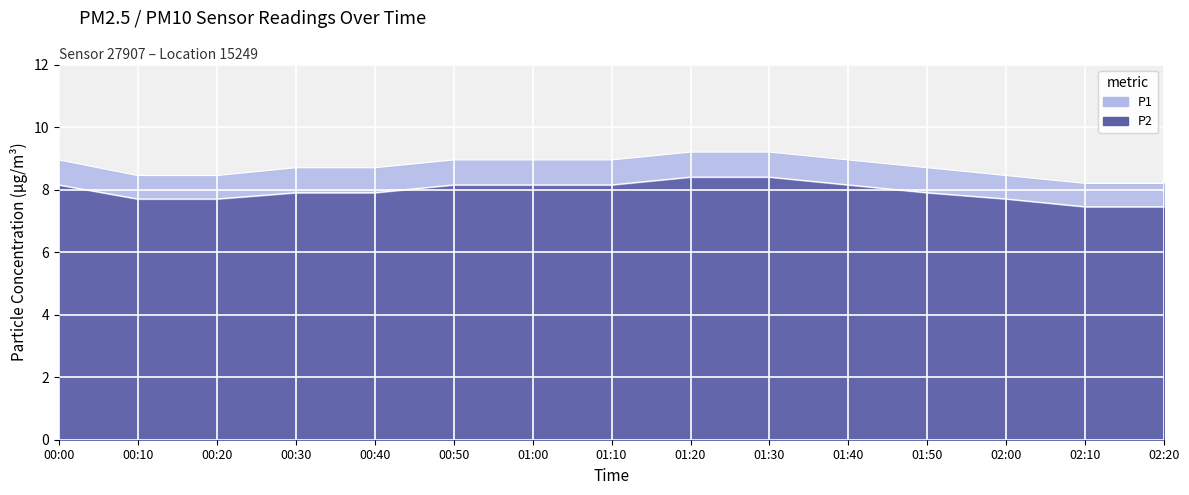

Count the P2 values in the range 7 to 8.

8